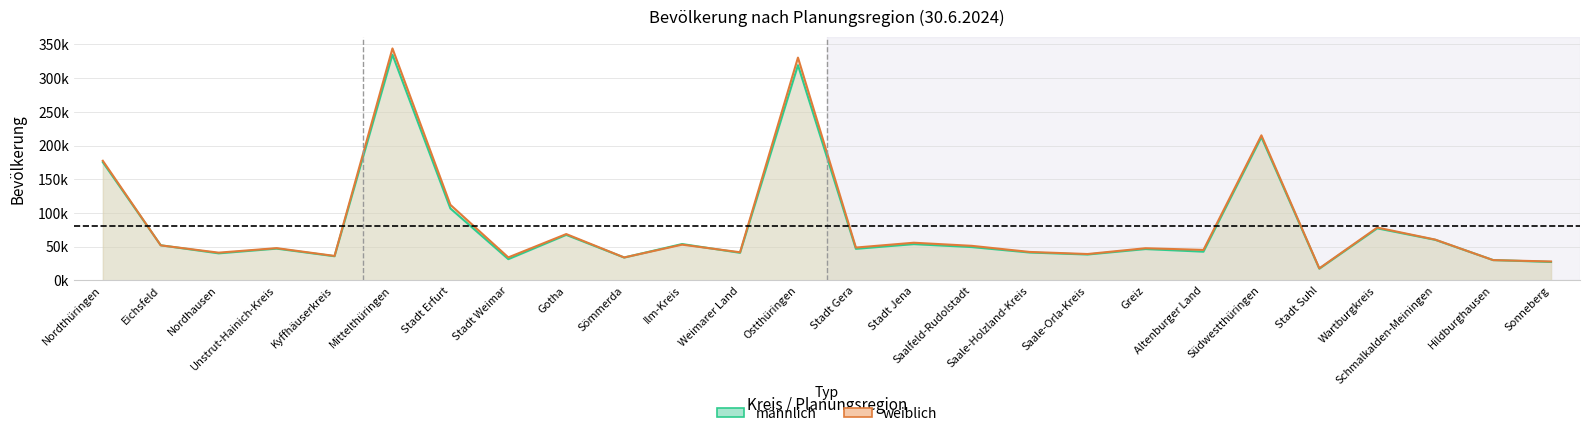

Where do männlich and weiblich first cross each other?

Nordthüringen and Eichsfeld